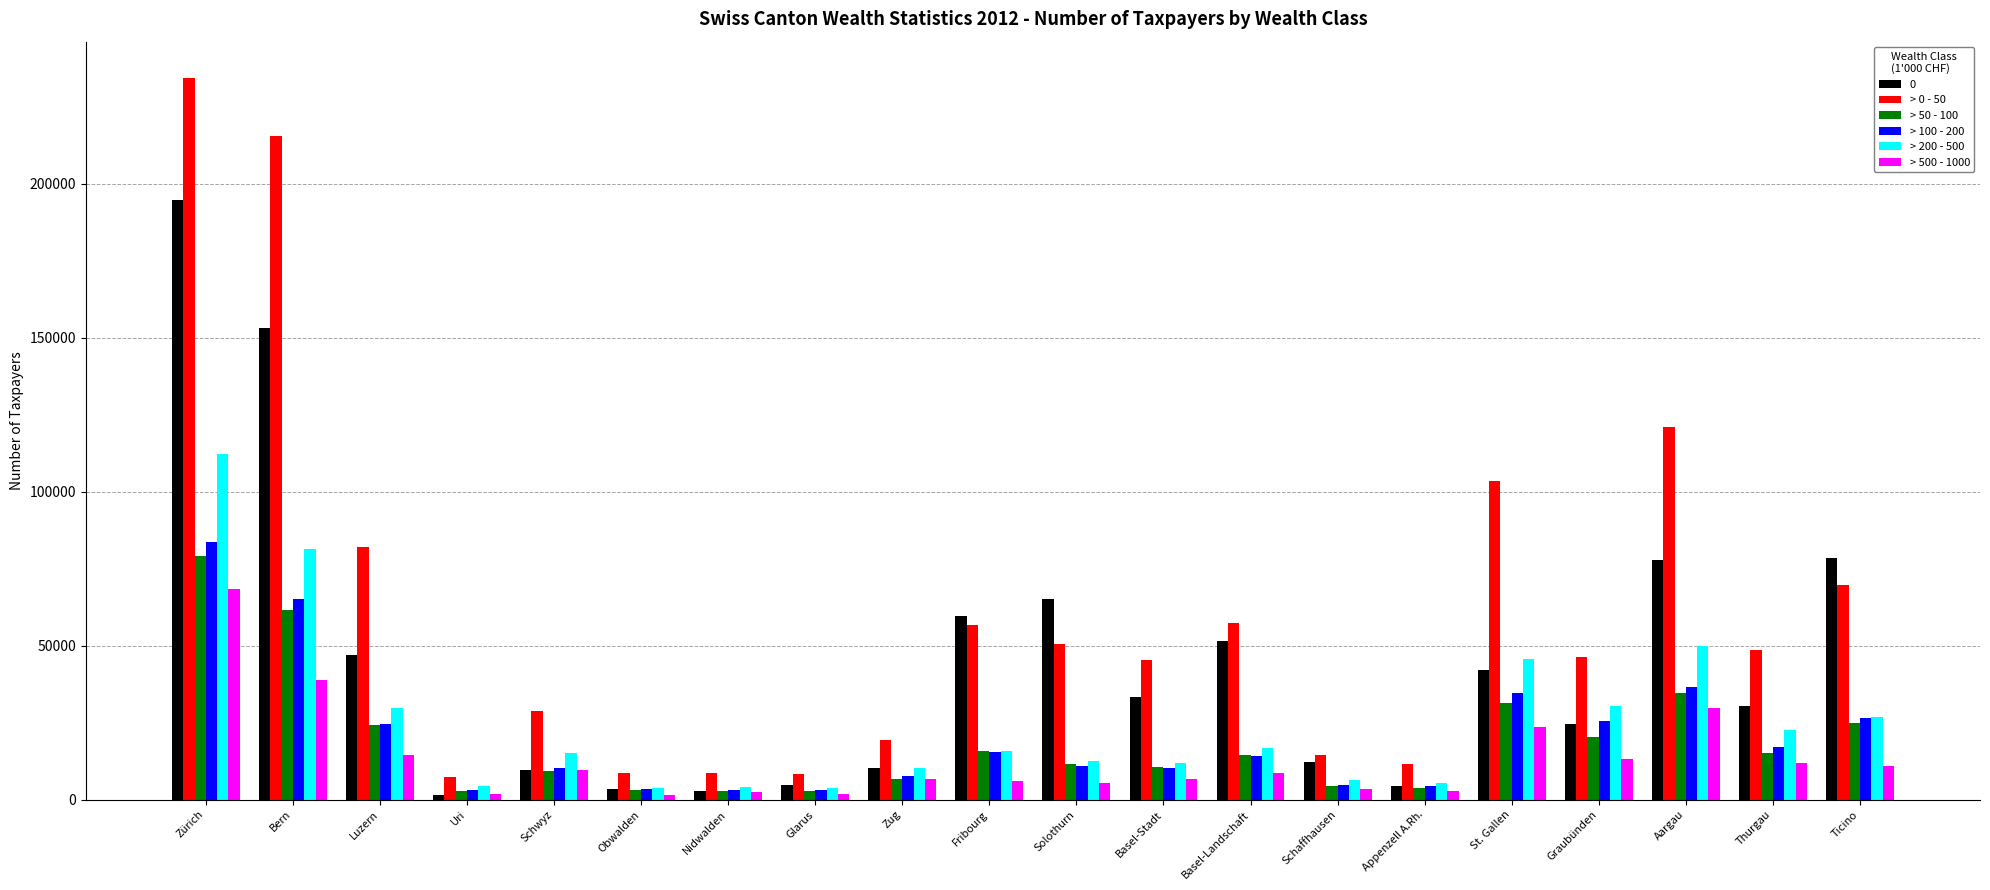

What is the greatest value displayed?

234353